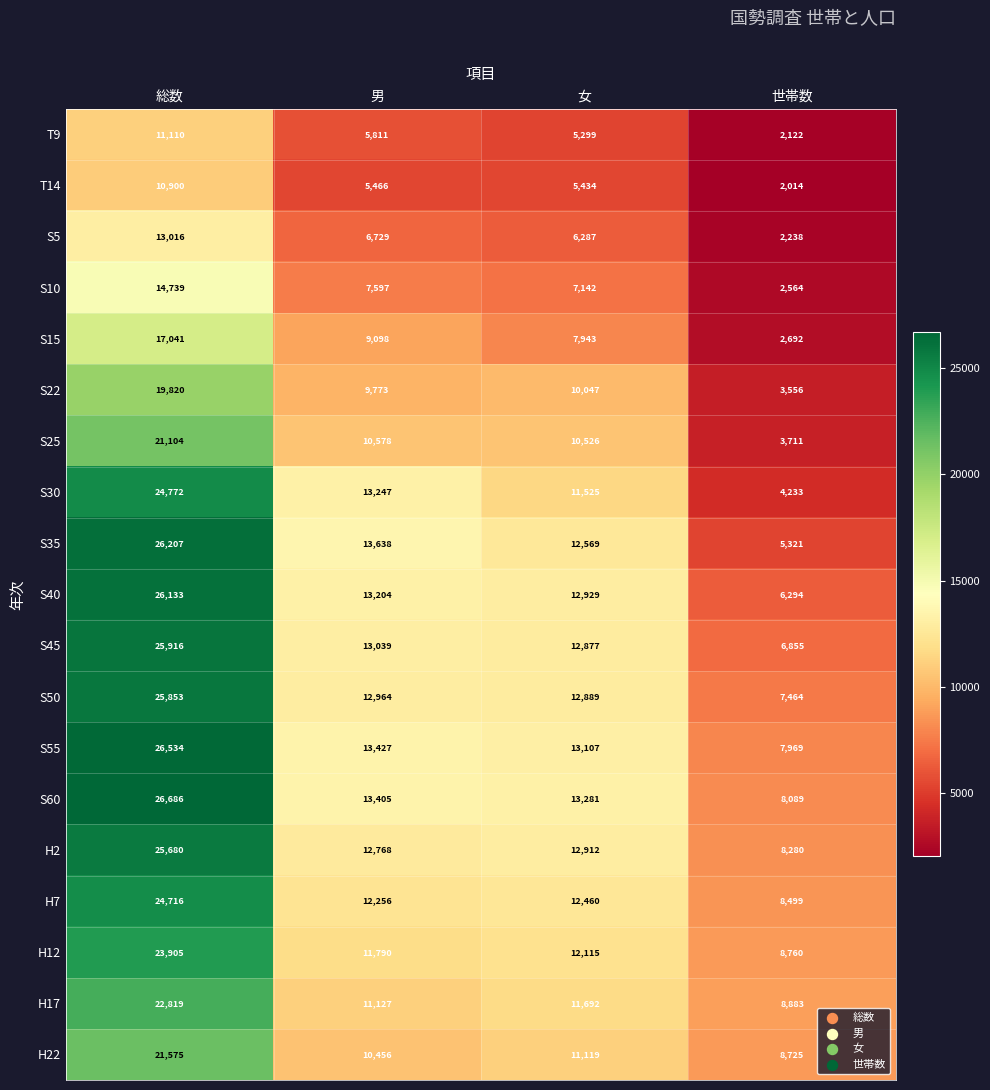

At how many categories does at least one series exceed 9042?

3